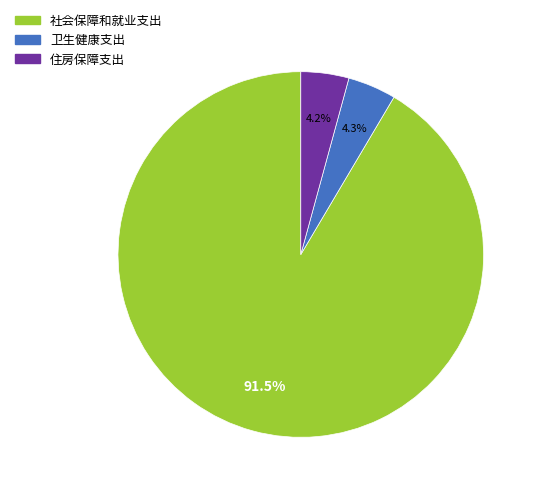

How many slices are in this pie chart?

3